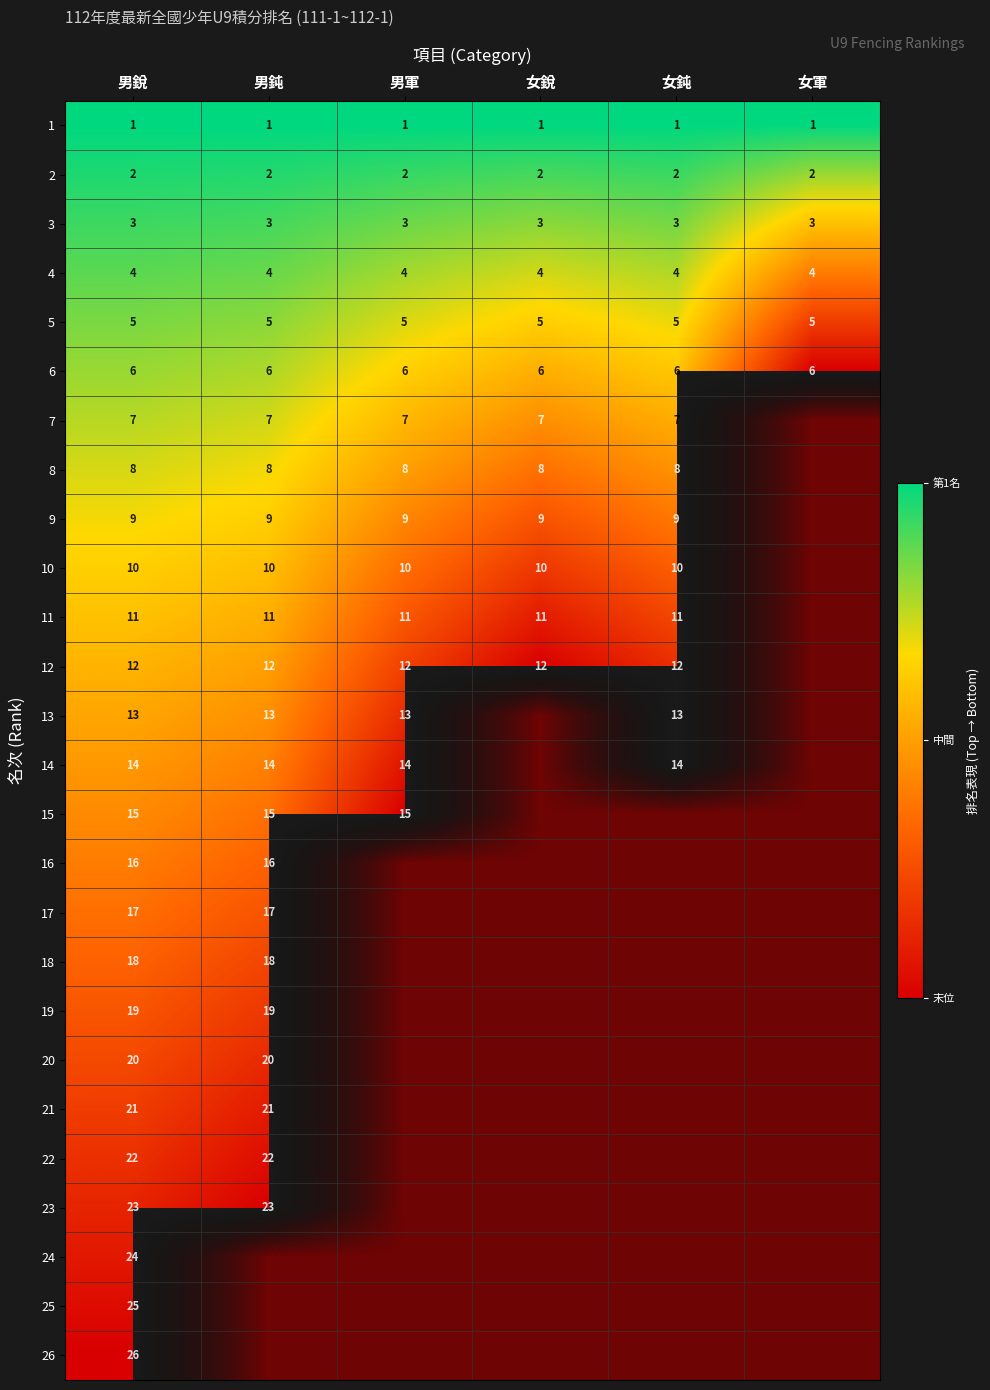

What is the greatest value displayed?

1.0